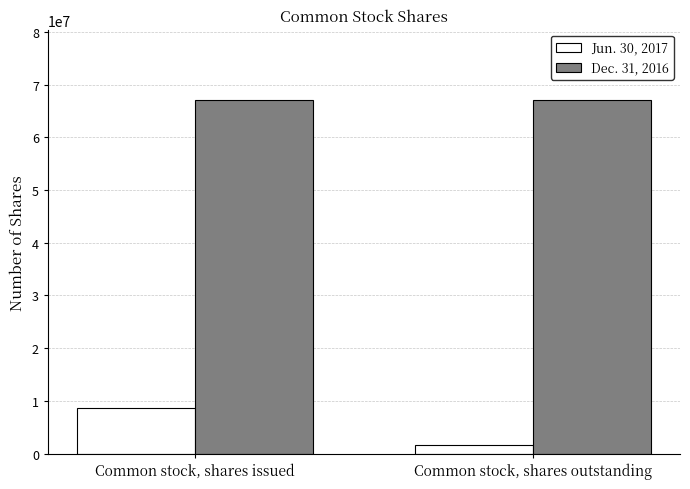

What are all the series names shown in the legend?

Jun. 30, 2017, Dec. 31, 2016